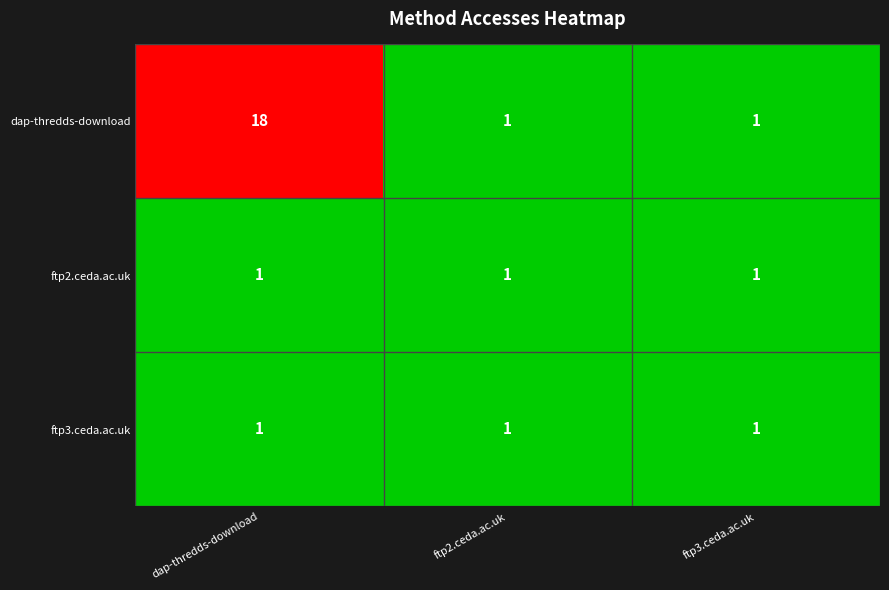

The dap-thredds-download series shows 1 at ftp2.ceda.ac.uk. True or false?

True